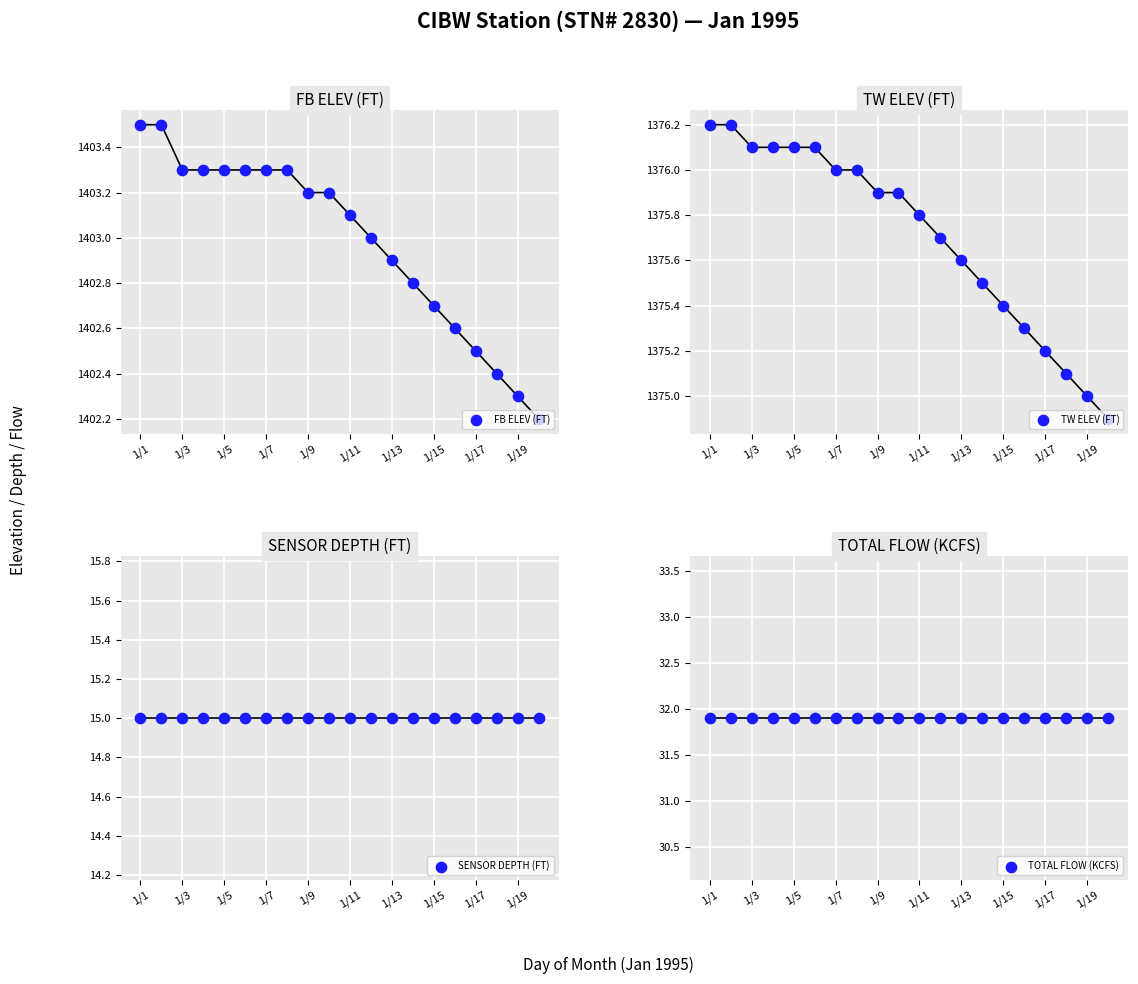

Which series reaches the minimum Y coordinate?

SENSOR DEPTH (FT)